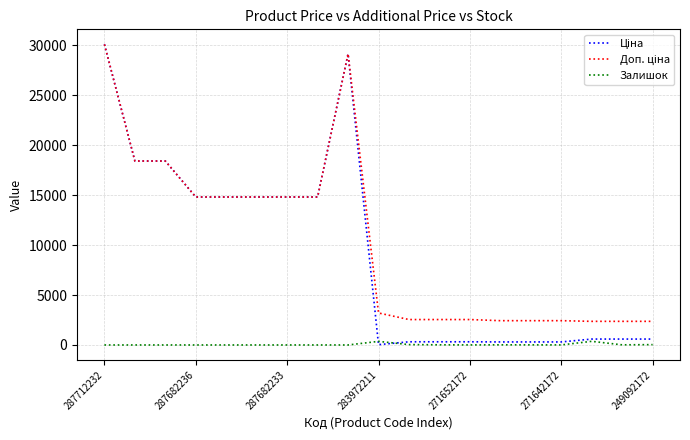

How many distinct data groups are displayed?

3